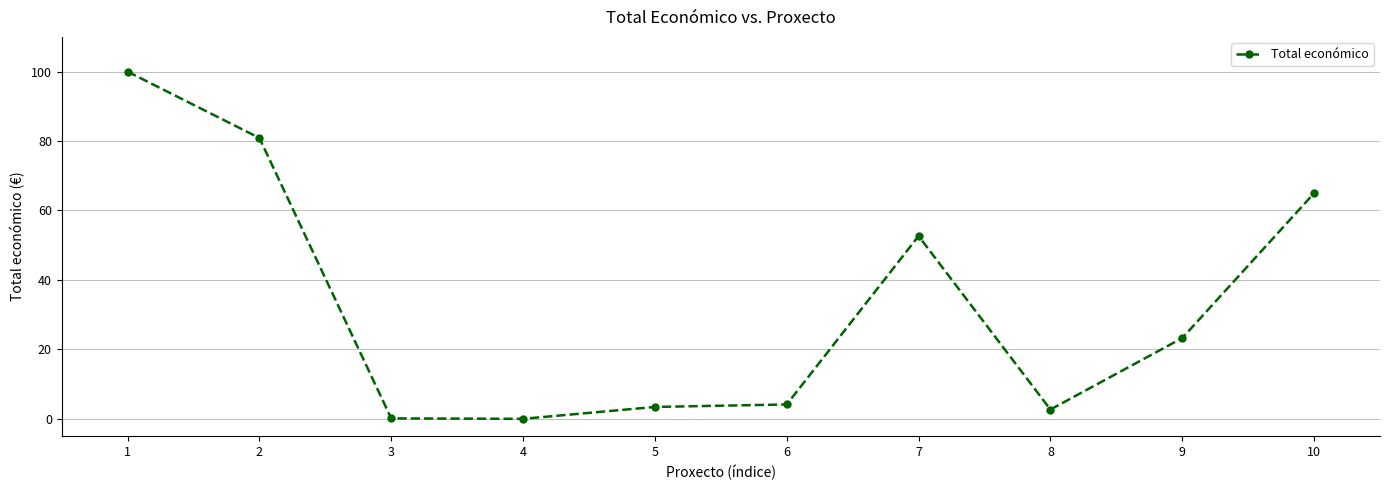

Where is the data nearest to the value 50?

7